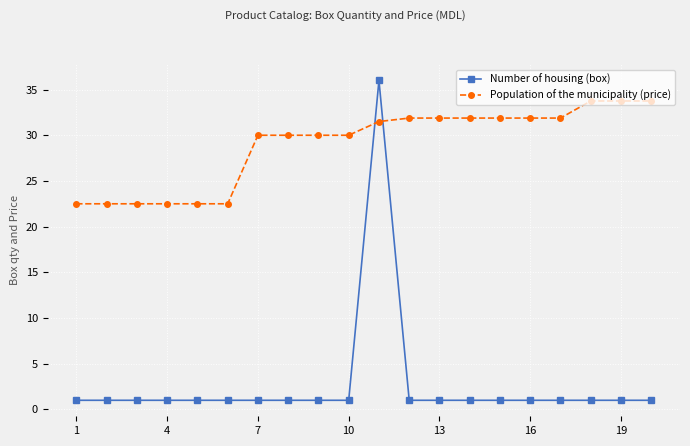

How many categories are shown in the chart?

20